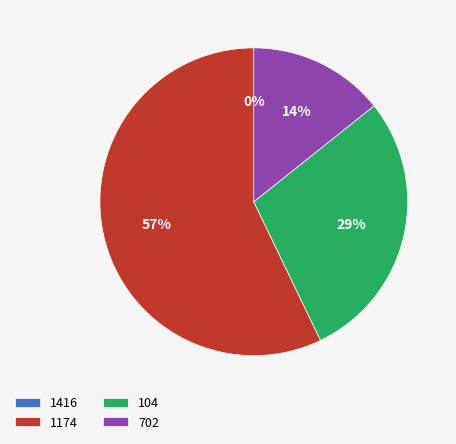

To the nearest percent, what is the average slice percentage?

25%